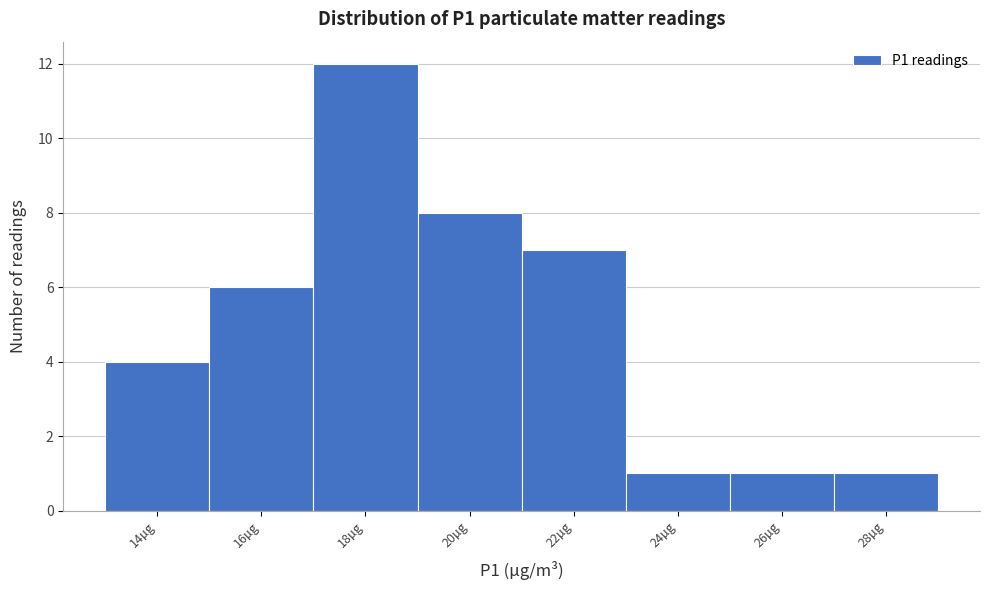

Reading left to right, list all the values displayed in this chart.

14µg=4	16µg=6	18µg=12	20µg=8	22µg=7	24µg=1	26µg=1	28µg=1